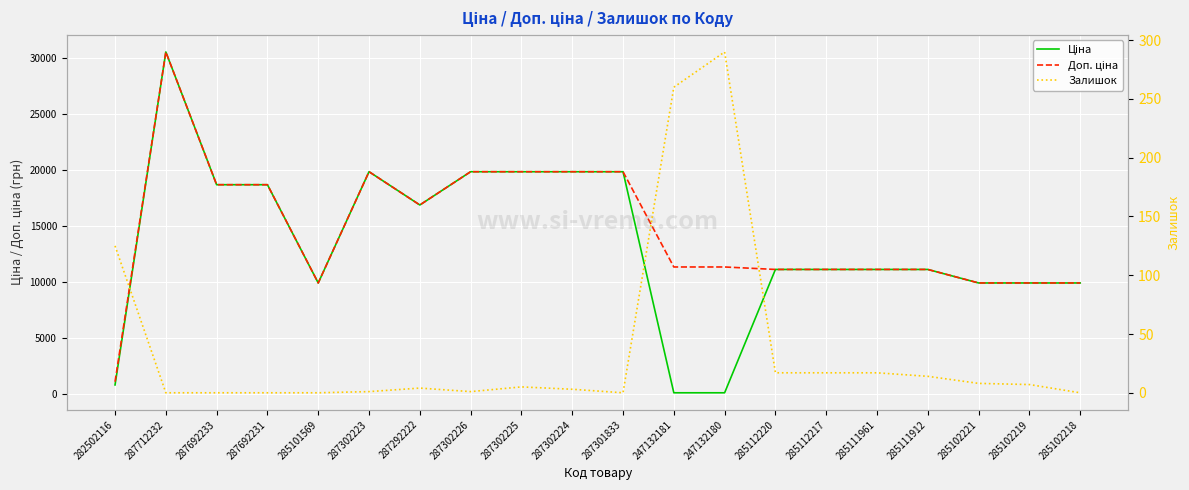

True or false: Доп. ціна has a value of 11113.6 at 285111961.

True